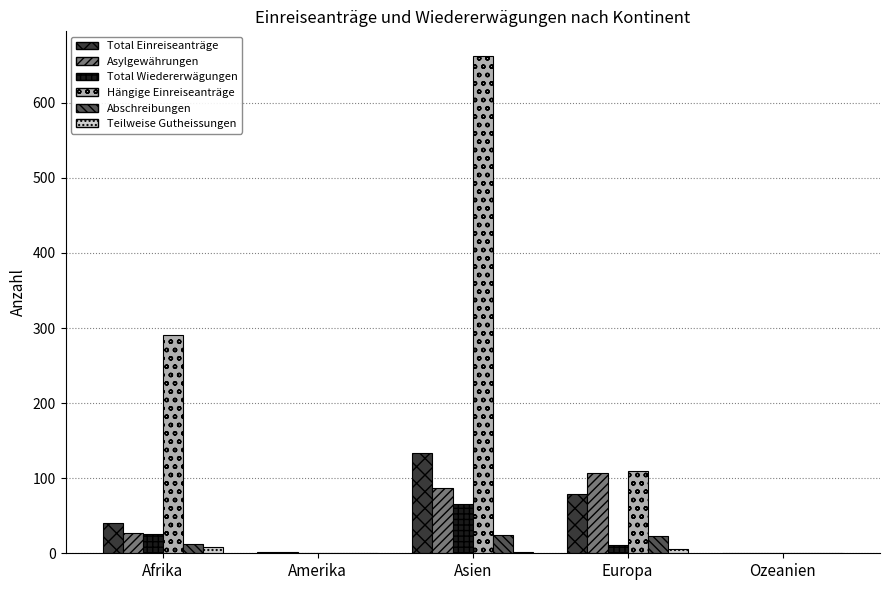

Which category has the highest value in the Total Wiedererwägungen series?

Asien